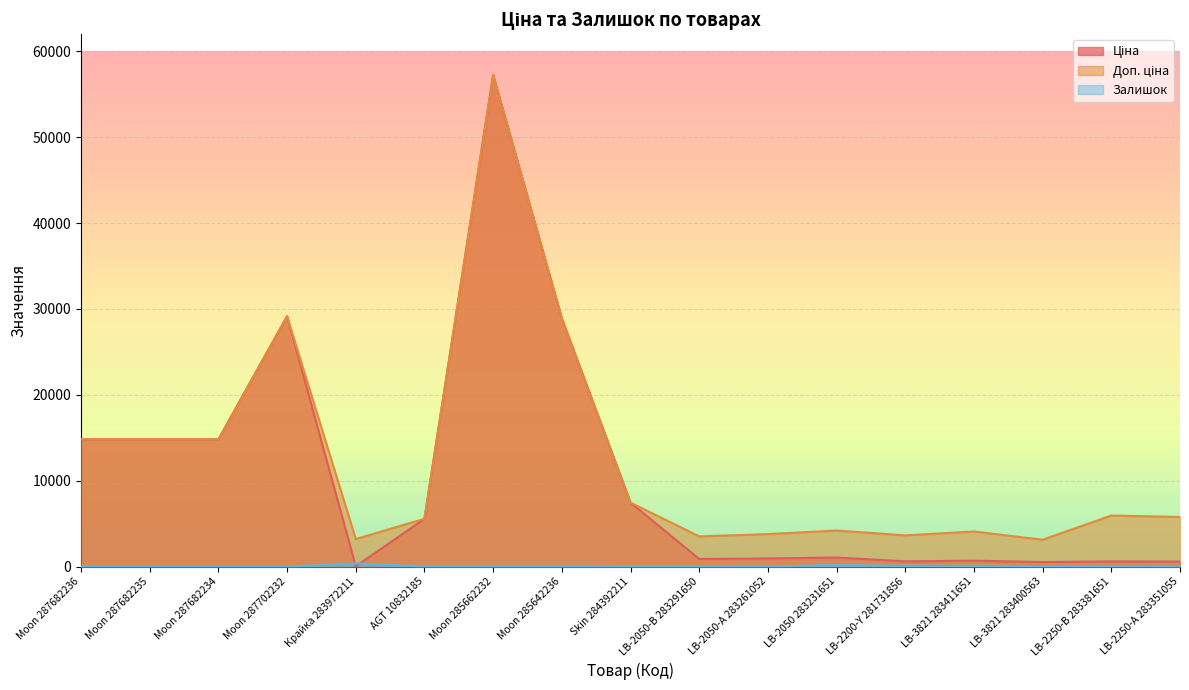

What is the sum of all Залишок values?

925.0